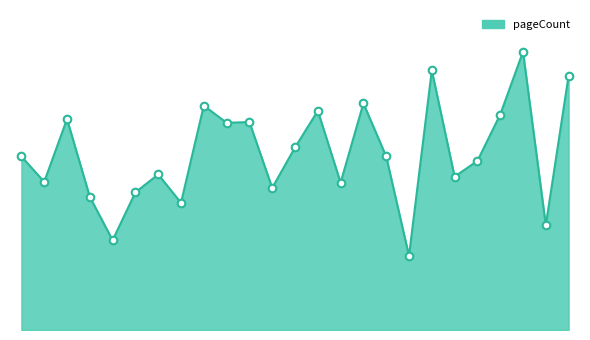

Is this an area chart (filled region under the line)?

Yes